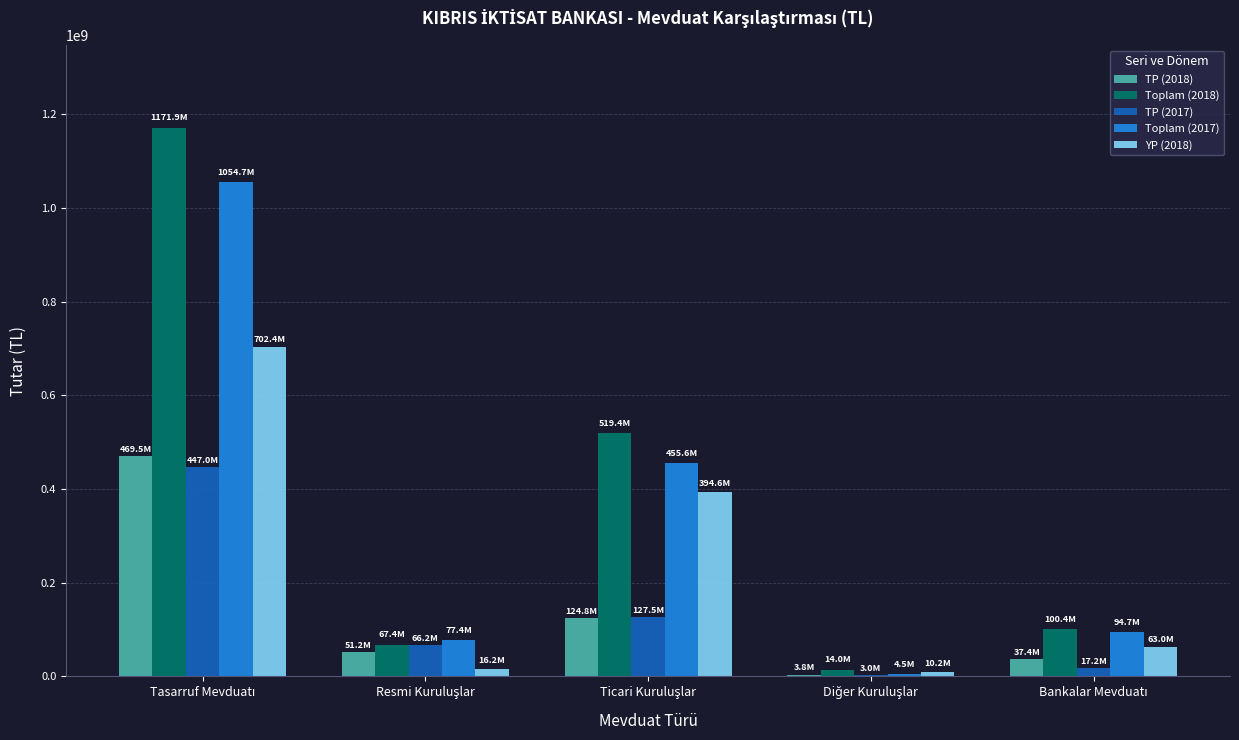

How many distinct data groups are displayed?

5